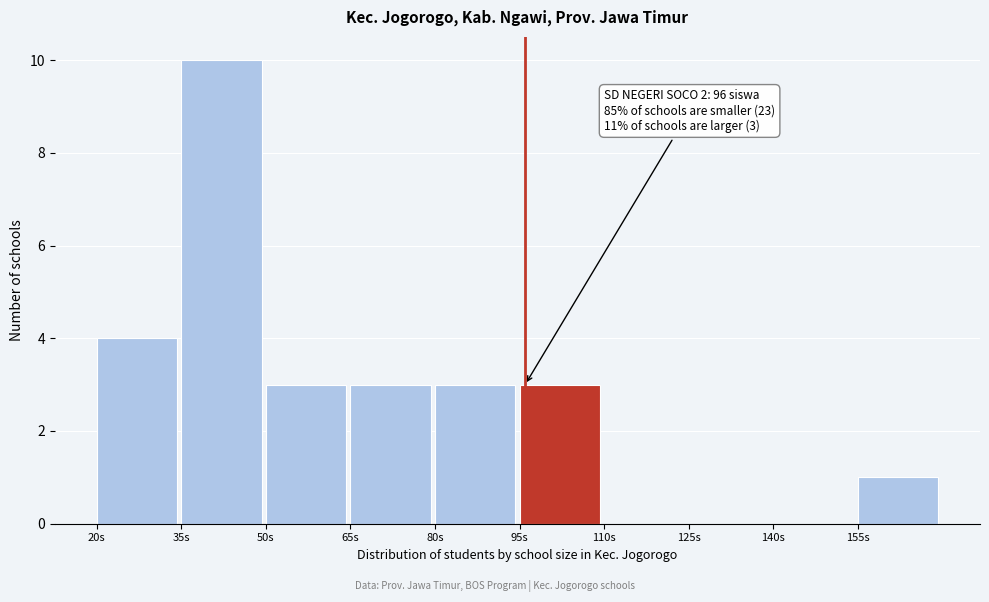

Over which range of the x-axis is the bar tallest?

35 to 50